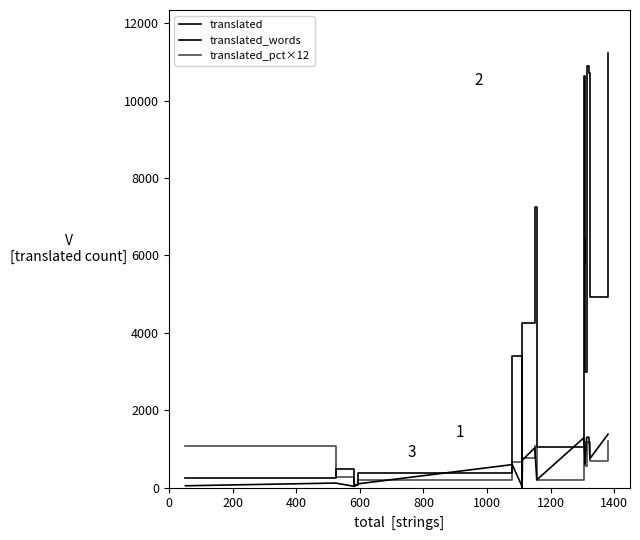

In translated_percent, how many points are lower than both neighbors (excluding endpoints)?

7